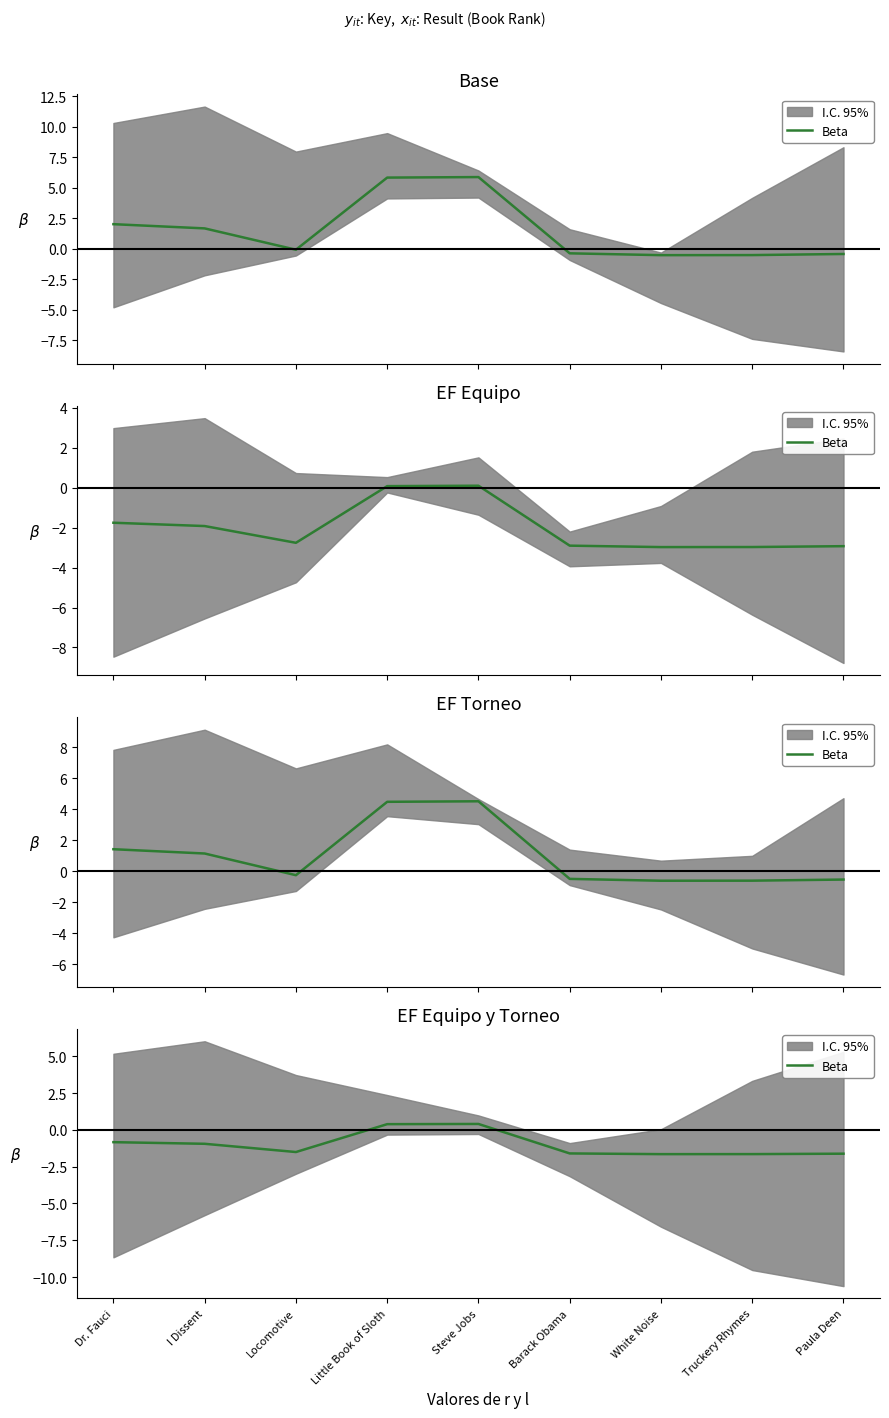

The chart shows a value of -0.4 at I Dissent. True or false?

False